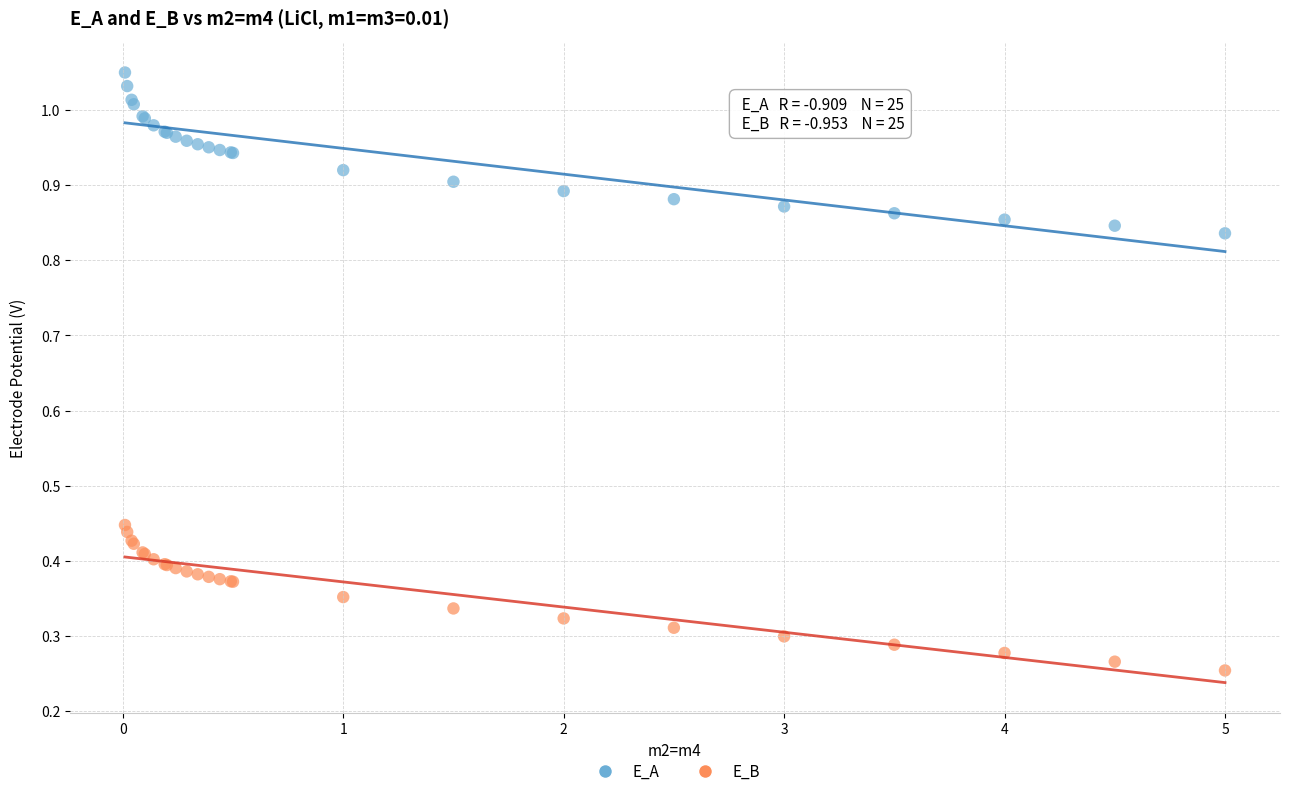

Which series has the largest Y range (max minus min)?

E_A